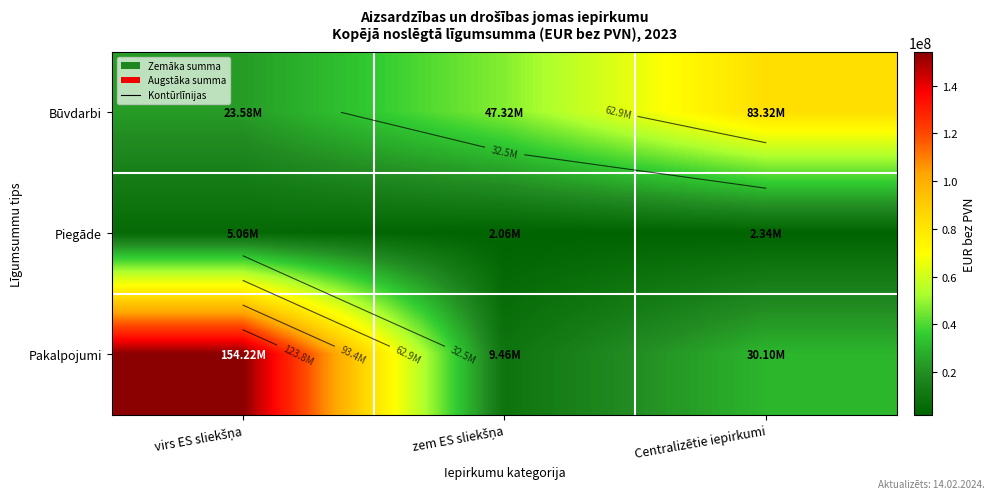

Read the Pakalpojumi value at virs ES sliekšņa, to the nearest 10.

154222850